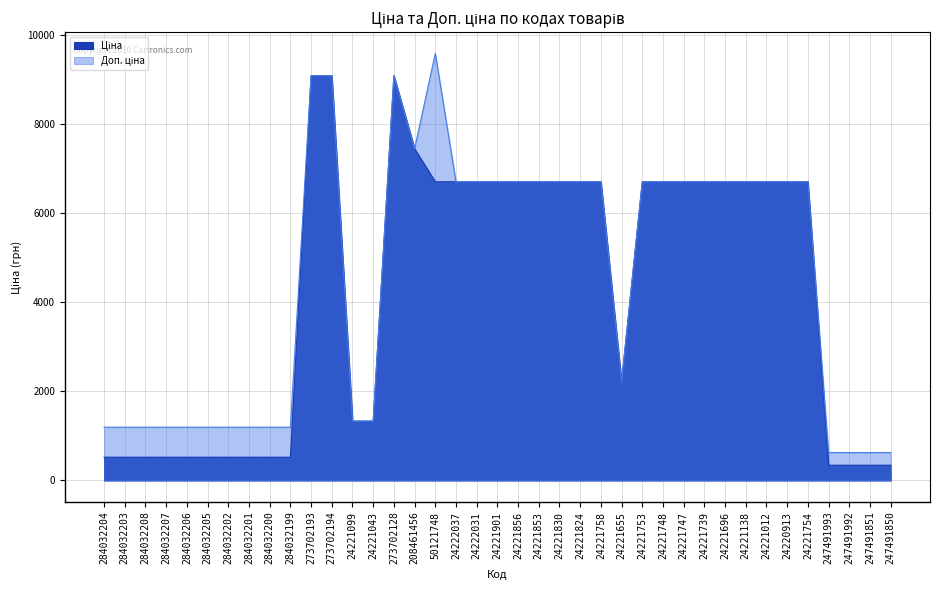

The value of Ціна at 24221696 is 1999.2. True or false?

False